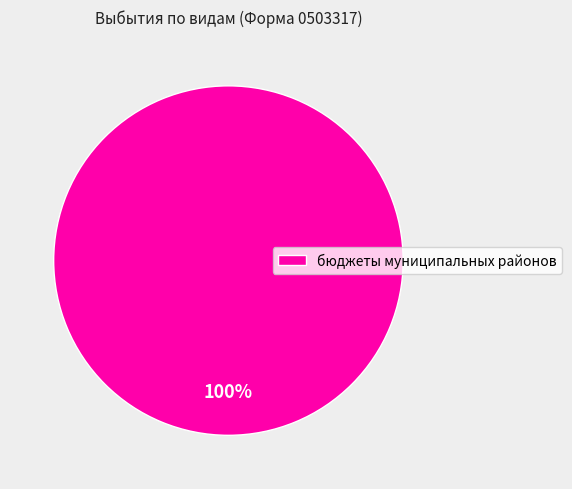

True or false: бюджеты муниципальных районов accounts for 100% of the total.

True